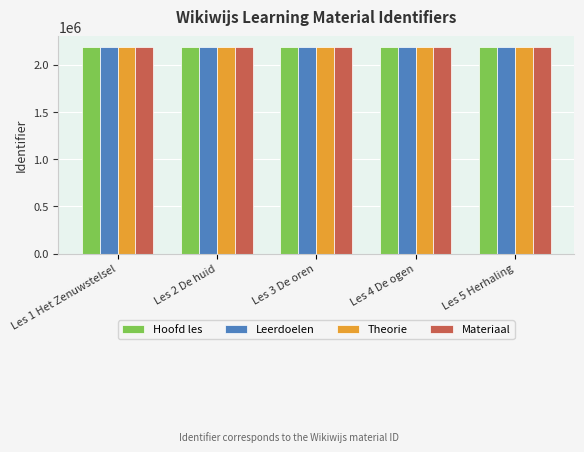

What position from the right is Les 1 Het Zenuwstelsel?

5